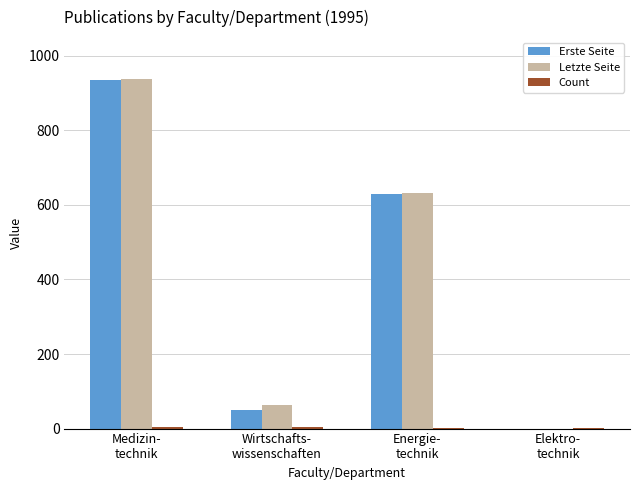

What is the sum of all Letzte Seite values?

1633